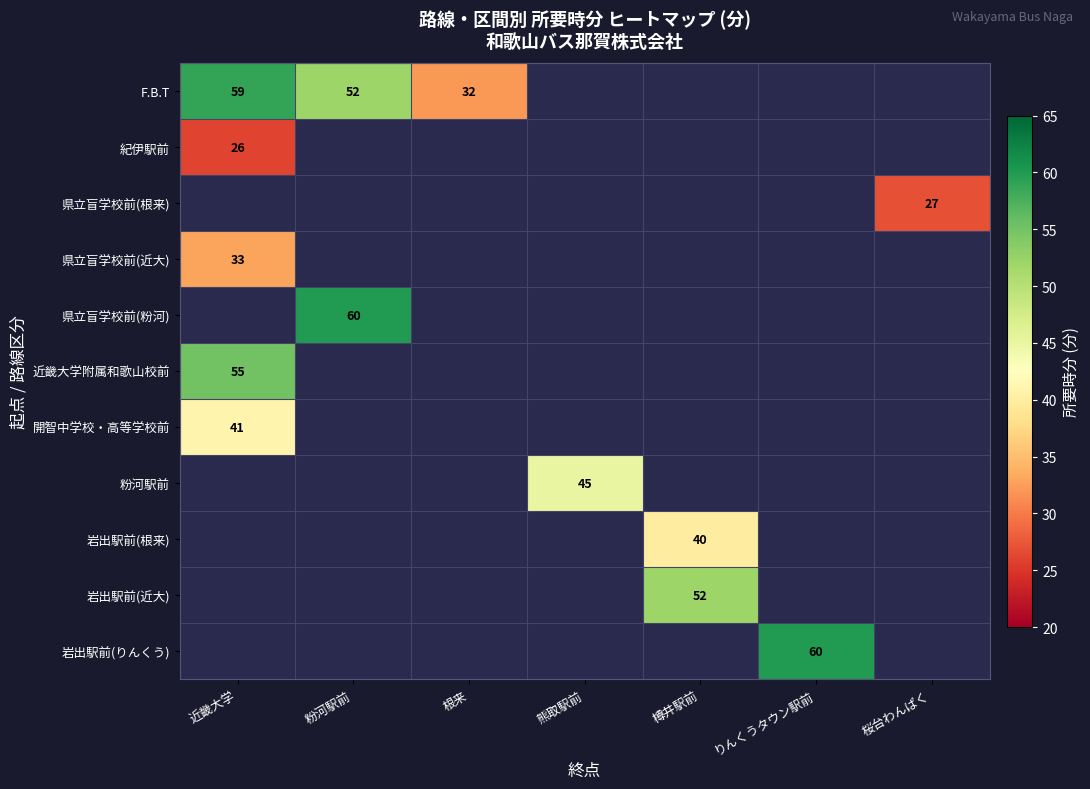

Is it true that 開智中学校・高等学校前 equals 25 at 近畿大学?

False